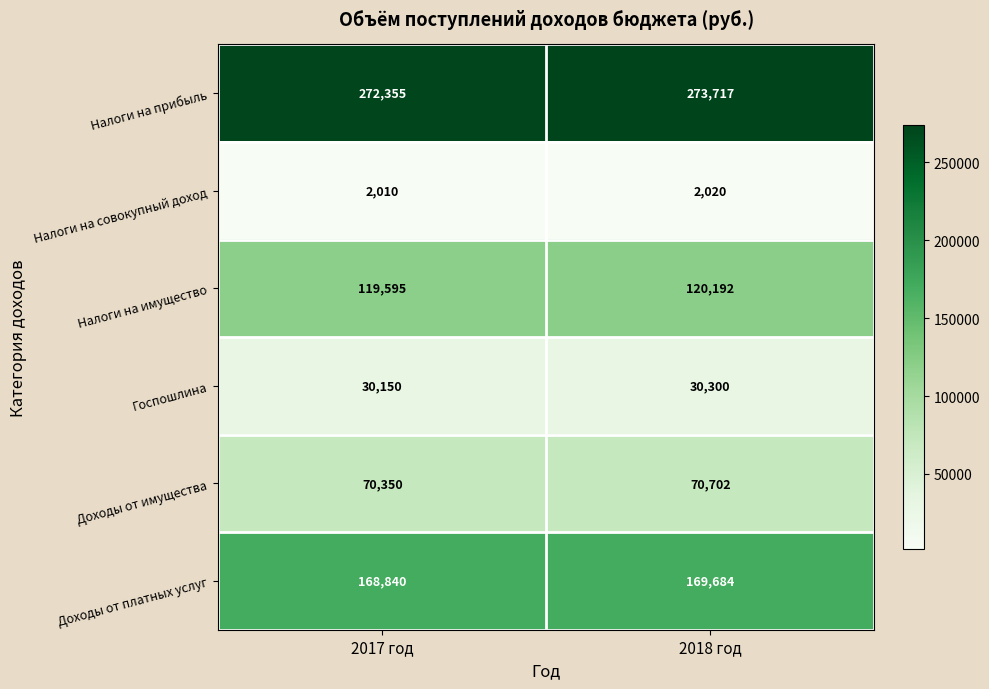

Which series has the largest total across all categories?

Налоги на прибыль